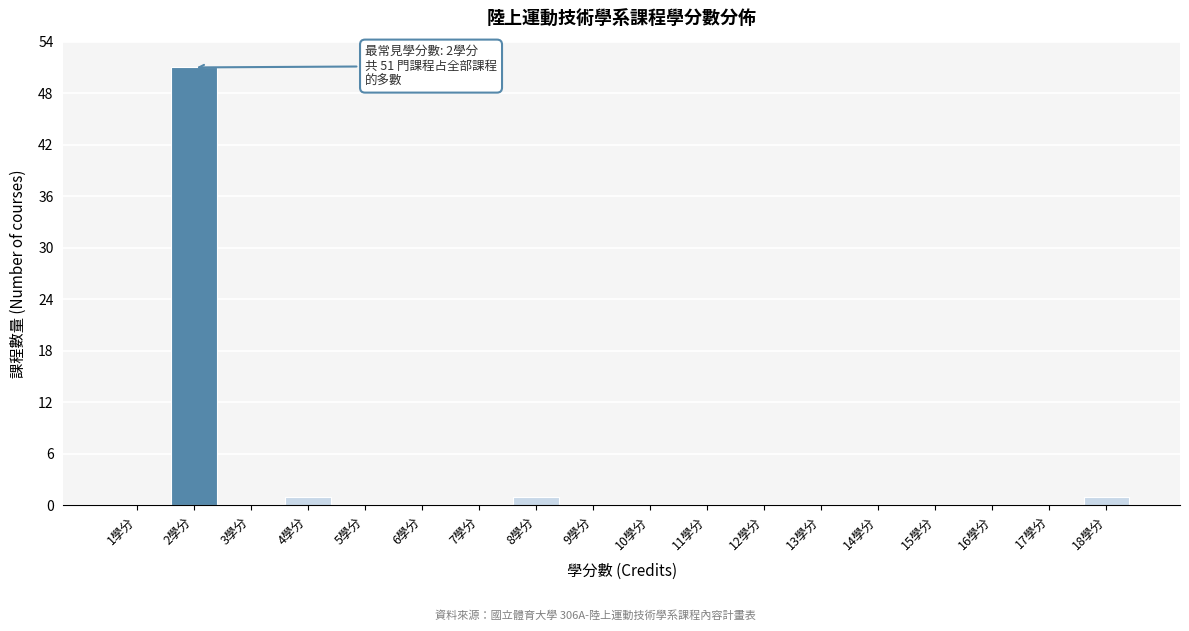

Over which range of the x-axis is the bar tallest?

1.5 to 2.5